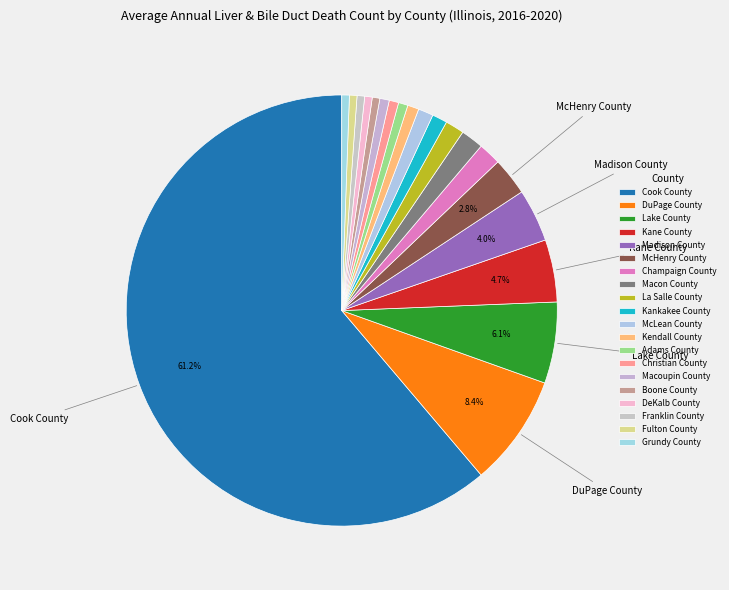

Approximately how many times larger is the value at Christian County compared to Madison County?

0.2